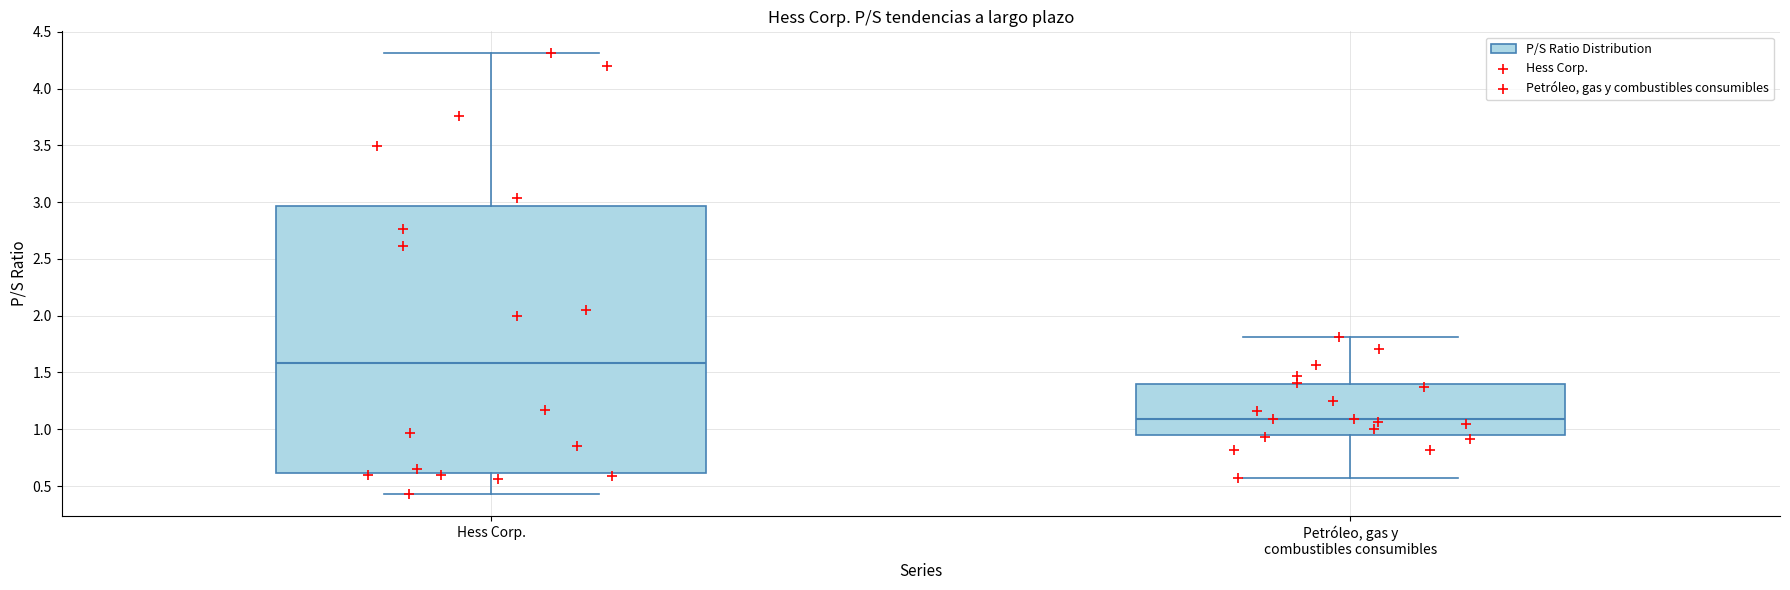

Reading left to right, transcribe this box plot: for each box, give where its median line is, the range the box spans, and where its two whiskers end, as read against the y-axis. The values are not printed on the chart, so give them approximately, as read against the axis.

Hess Corp.: median 1.60, box 0.60 to 2.95, whiskers 0.45 to 4.30
Petróleo, gas y combustibles consumibles: median 1.10, box 0.95 to 1.40, whiskers 0.55 to 1.80